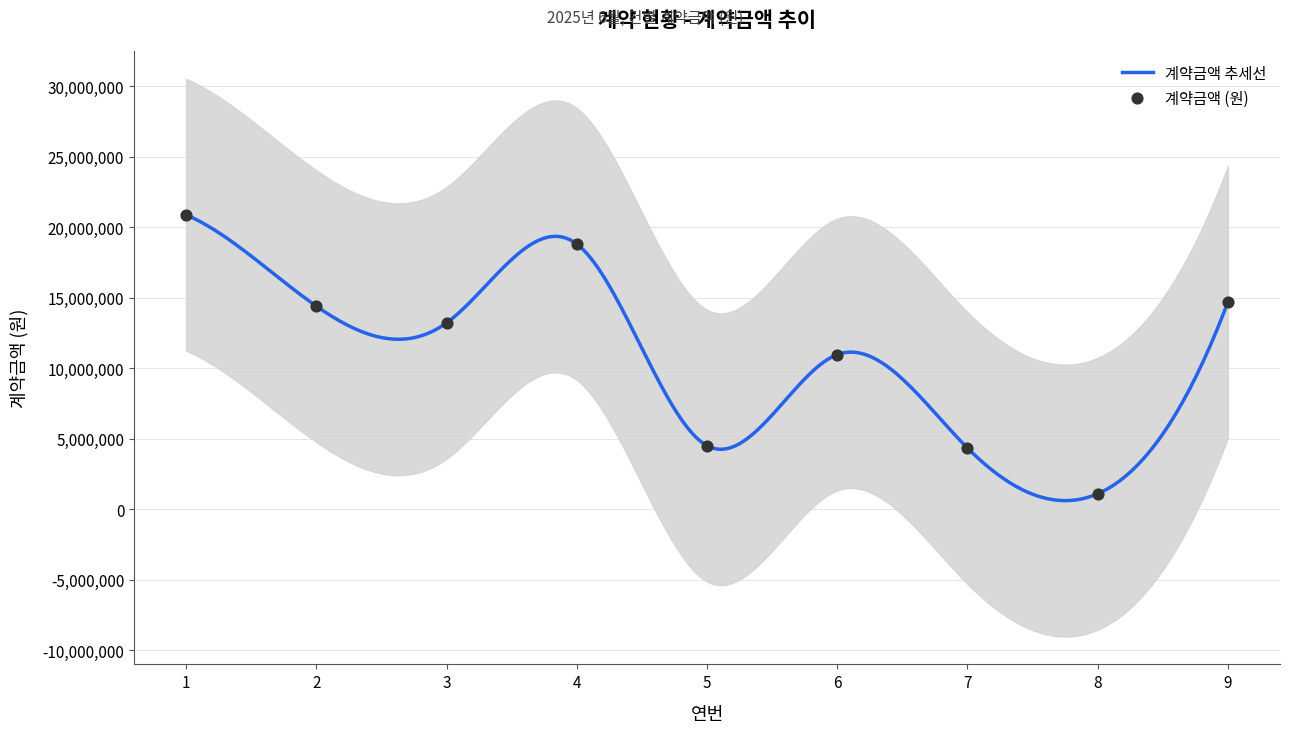

What is the change in value from 1 to 3?

-7663000